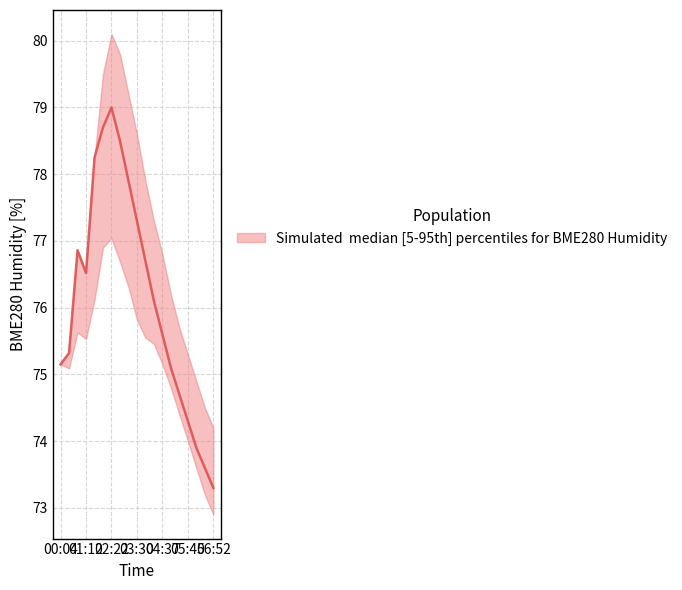

At which category does the chart reach its minimum across all series?

06:52